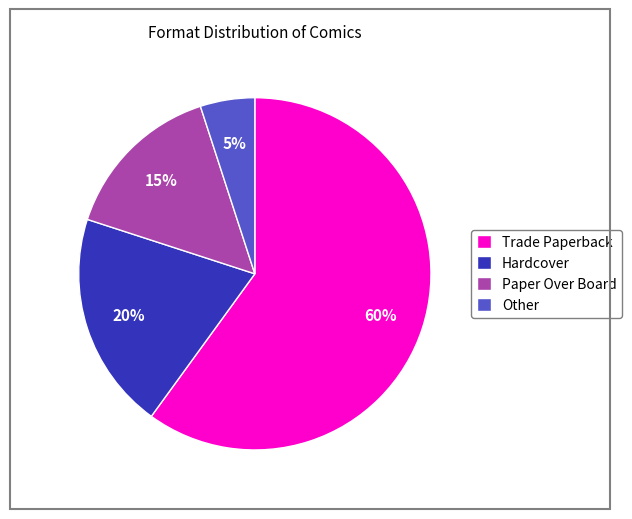

What percentage is the Hardcover slice, to the nearest percent?

20%